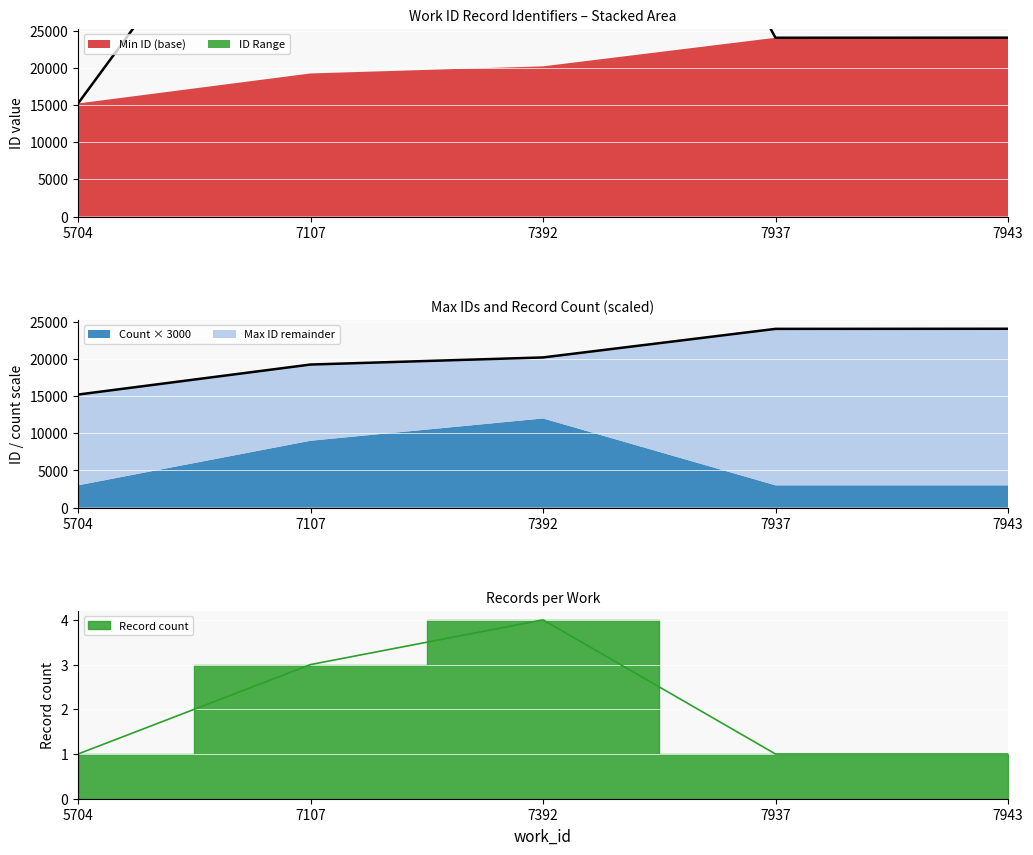

What value does the Max ID line series have at 5704?

15214